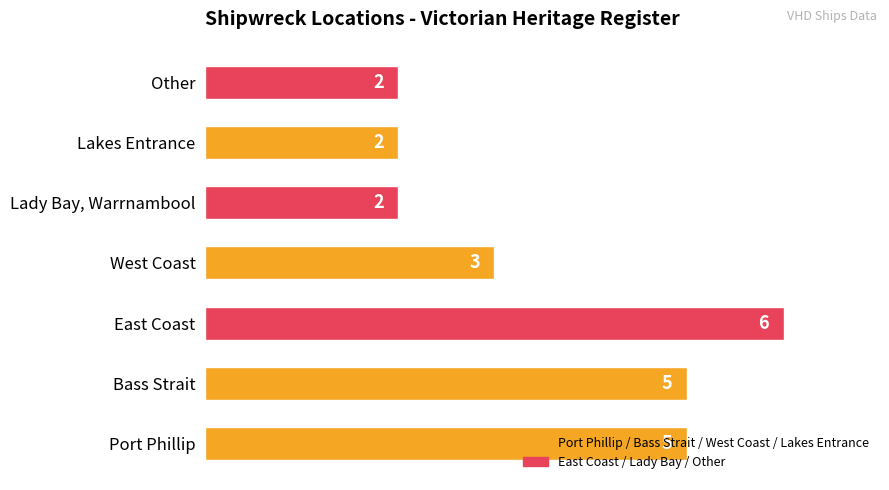

How many data points are less than 3?

3